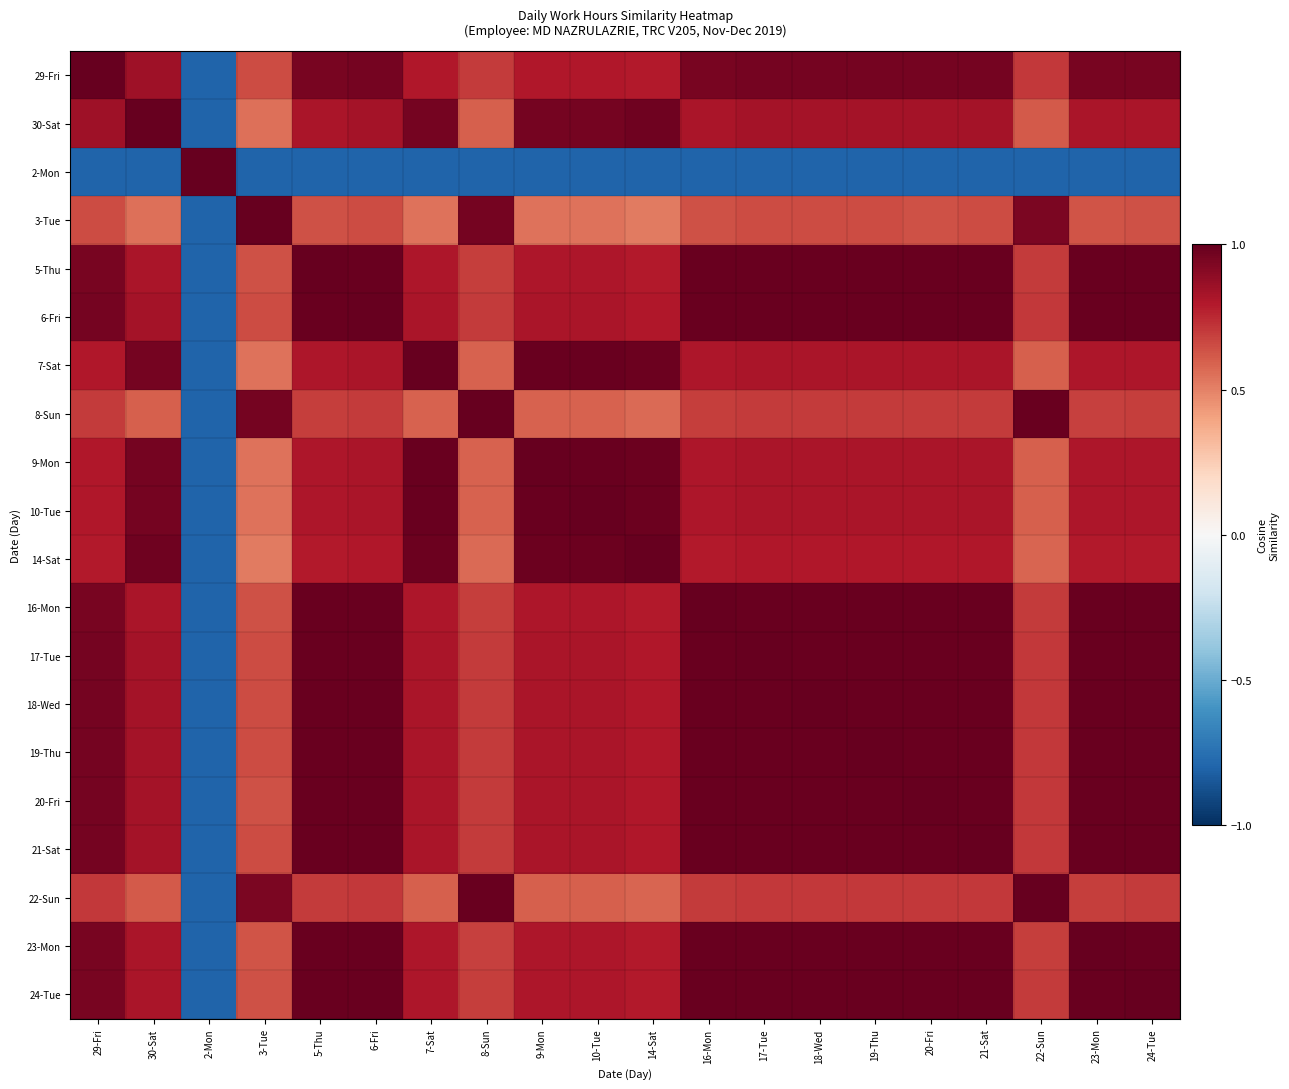

Reading left to right, transcribe all the data shown in this chart.

29-Fri: 29-Fri=1.0	30-Sat=0.8	2-Mon=-0.8	3-Tue=0.7	5-Thu=0.9	6-Fri=1.0	7-Sat=0.8	8-Sun=0.7	9-Mon=0.8	10-Tue=0.8	14-Sat=0.8	16-Mon=0.9	17-Tue=1.0	18-Wed=1.0	19-Thu=1.0	20-Fri=1.0	21-Sat=1.0	22-Sun=0.7	23-Mon=0.9	24-Tue=0.9
30-Sat: 29-Fri=0.8	30-Sat=1.0	2-Mon=-0.8	3-Tue=0.6	5-Thu=0.8	6-Fri=0.8	7-Sat=1.0	8-Sun=0.6	9-Mon=1.0	10-Tue=1.0	14-Sat=1.0	16-Mon=0.8	17-Tue=0.8	18-Wed=0.8	19-Thu=0.8	20-Fri=0.8	21-Sat=0.8	22-Sun=0.6	23-Mon=0.8	24-Tue=0.8
2-Mon: 29-Fri=-0.8	30-Sat=-0.8	2-Mon=1.0	3-Tue=-0.8	5-Thu=-0.8	6-Fri=-0.8	7-Sat=-0.8	8-Sun=-0.8	9-Mon=-0.8	10-Tue=-0.8	14-Sat=-0.8	16-Mon=-0.8	17-Tue=-0.8	18-Wed=-0.8	19-Thu=-0.8	20-Fri=-0.8	21-Sat=-0.8	22-Sun=-0.8	23-Mon=-0.8	24-Tue=-0.8
3-Tue: 29-Fri=0.7	30-Sat=0.6	2-Mon=-0.8	3-Tue=1.0	5-Thu=0.6	6-Fri=0.7	7-Sat=0.5	8-Sun=1.0	9-Mon=0.5	10-Tue=0.5	14-Sat=0.5	16-Mon=0.6	17-Tue=0.7	18-Wed=0.7	19-Thu=0.7	20-Fri=0.6	21-Sat=0.7	22-Sun=0.9	23-Mon=0.6	24-Tue=0.6
5-Thu: 29-Fri=0.9	30-Sat=0.8	2-Mon=-0.8	3-Tue=0.6	5-Thu=1.0	6-Fri=1.0	7-Sat=0.8	8-Sun=0.7	9-Mon=0.8	10-Tue=0.8	14-Sat=0.8	16-Mon=1.0	17-Tue=1.0	18-Wed=1.0	19-Thu=1.0	20-Fri=1.0	21-Sat=1.0	22-Sun=0.7	23-Mon=1.0	24-Tue=1.0
6-Fri: 29-Fri=1.0	30-Sat=0.8	2-Mon=-0.8	3-Tue=0.7	5-Thu=1.0	6-Fri=1.0	7-Sat=0.8	8-Sun=0.7	9-Mon=0.8	10-Tue=0.8	14-Sat=0.8	16-Mon=1.0	17-Tue=1.0	18-Wed=1.0	19-Thu=1.0	20-Fri=1.0	21-Sat=1.0	22-Sun=0.7	23-Mon=1.0	24-Tue=1.0
7-Sat: 29-Fri=0.8	30-Sat=1.0	2-Mon=-0.8	3-Tue=0.5	5-Thu=0.8	6-Fri=0.8	7-Sat=1.0	8-Sun=0.6	9-Mon=1.0	10-Tue=1.0	14-Sat=1.0	16-Mon=0.8	17-Tue=0.8	18-Wed=0.8	19-Thu=0.8	20-Fri=0.8	21-Sat=0.8	22-Sun=0.6	23-Mon=0.8	24-Tue=0.8
8-Sun: 29-Fri=0.7	30-Sat=0.6	2-Mon=-0.8	3-Tue=1.0	5-Thu=0.7	6-Fri=0.7	7-Sat=0.6	8-Sun=1.0	9-Mon=0.6	10-Tue=0.6	14-Sat=0.6	16-Mon=0.7	17-Tue=0.7	18-Wed=0.7	19-Thu=0.7	20-Fri=0.7	21-Sat=0.7	22-Sun=1.0	23-Mon=0.7	24-Tue=0.7
9-Mon: 29-Fri=0.8	30-Sat=1.0	2-Mon=-0.8	3-Tue=0.5	5-Thu=0.8	6-Fri=0.8	7-Sat=1.0	8-Sun=0.6	9-Mon=1.0	10-Tue=1.0	14-Sat=1.0	16-Mon=0.8	17-Tue=0.8	18-Wed=0.8	19-Thu=0.8	20-Fri=0.8	21-Sat=0.8	22-Sun=0.6	23-Mon=0.8	24-Tue=0.8
10-Tue: 29-Fri=0.8	30-Sat=1.0	2-Mon=-0.8	3-Tue=0.5	5-Thu=0.8	6-Fri=0.8	7-Sat=1.0	8-Sun=0.6	9-Mon=1.0	10-Tue=1.0	14-Sat=1.0	16-Mon=0.8	17-Tue=0.8	18-Wed=0.8	19-Thu=0.8	20-Fri=0.8	21-Sat=0.8	22-Sun=0.6	23-Mon=0.8	24-Tue=0.8
14-Sat: 29-Fri=0.8	30-Sat=1.0	2-Mon=-0.8	3-Tue=0.5	5-Thu=0.8	6-Fri=0.8	7-Sat=1.0	8-Sun=0.6	9-Mon=1.0	10-Tue=1.0	14-Sat=1.0	16-Mon=0.8	17-Tue=0.8	18-Wed=0.8	19-Thu=0.8	20-Fri=0.8	21-Sat=0.8	22-Sun=0.6	23-Mon=0.8	24-Tue=0.8
16-Mon: 29-Fri=0.9	30-Sat=0.8	2-Mon=-0.8	3-Tue=0.6	5-Thu=1.0	6-Fri=1.0	7-Sat=0.8	8-Sun=0.7	9-Mon=0.8	10-Tue=0.8	14-Sat=0.8	16-Mon=1.0	17-Tue=1.0	18-Wed=1.0	19-Thu=1.0	20-Fri=1.0	21-Sat=1.0	22-Sun=0.7	23-Mon=1.0	24-Tue=1.0
17-Tue: 29-Fri=1.0	30-Sat=0.8	2-Mon=-0.8	3-Tue=0.7	5-Thu=1.0	6-Fri=1.0	7-Sat=0.8	8-Sun=0.7	9-Mon=0.8	10-Tue=0.8	14-Sat=0.8	16-Mon=1.0	17-Tue=1.0	18-Wed=1.0	19-Thu=1.0	20-Fri=1.0	21-Sat=1.0	22-Sun=0.7	23-Mon=1.0	24-Tue=1.0
18-Wed: 29-Fri=1.0	30-Sat=0.8	2-Mon=-0.8	3-Tue=0.7	5-Thu=1.0	6-Fri=1.0	7-Sat=0.8	8-Sun=0.7	9-Mon=0.8	10-Tue=0.8	14-Sat=0.8	16-Mon=1.0	17-Tue=1.0	18-Wed=1.0	19-Thu=1.0	20-Fri=1.0	21-Sat=1.0	22-Sun=0.7	23-Mon=1.0	24-Tue=1.0
19-Thu: 29-Fri=1.0	30-Sat=0.8	2-Mon=-0.8	3-Tue=0.7	5-Thu=1.0	6-Fri=1.0	7-Sat=0.8	8-Sun=0.7	9-Mon=0.8	10-Tue=0.8	14-Sat=0.8	16-Mon=1.0	17-Tue=1.0	18-Wed=1.0	19-Thu=1.0	20-Fri=1.0	21-Sat=1.0	22-Sun=0.7	23-Mon=1.0	24-Tue=1.0
20-Fri: 29-Fri=1.0	30-Sat=0.8	2-Mon=-0.8	3-Tue=0.6	5-Thu=1.0	6-Fri=1.0	7-Sat=0.8	8-Sun=0.7	9-Mon=0.8	10-Tue=0.8	14-Sat=0.8	16-Mon=1.0	17-Tue=1.0	18-Wed=1.0	19-Thu=1.0	20-Fri=1.0	21-Sat=1.0	22-Sun=0.7	23-Mon=1.0	24-Tue=1.0
21-Sat: 29-Fri=1.0	30-Sat=0.8	2-Mon=-0.8	3-Tue=0.7	5-Thu=1.0	6-Fri=1.0	7-Sat=0.8	8-Sun=0.7	9-Mon=0.8	10-Tue=0.8	14-Sat=0.8	16-Mon=1.0	17-Tue=1.0	18-Wed=1.0	19-Thu=1.0	20-Fri=1.0	21-Sat=1.0	22-Sun=0.7	23-Mon=1.0	24-Tue=1.0
22-Sun: 29-Fri=0.7	30-Sat=0.6	2-Mon=-0.8	3-Tue=0.9	5-Thu=0.7	6-Fri=0.7	7-Sat=0.6	8-Sun=1.0	9-Mon=0.6	10-Tue=0.6	14-Sat=0.6	16-Mon=0.7	17-Tue=0.7	18-Wed=0.7	19-Thu=0.7	20-Fri=0.7	21-Sat=0.7	22-Sun=1.0	23-Mon=0.7	24-Tue=0.7
23-Mon: 29-Fri=0.9	30-Sat=0.8	2-Mon=-0.8	3-Tue=0.6	5-Thu=1.0	6-Fri=1.0	7-Sat=0.8	8-Sun=0.7	9-Mon=0.8	10-Tue=0.8	14-Sat=0.8	16-Mon=1.0	17-Tue=1.0	18-Wed=1.0	19-Thu=1.0	20-Fri=1.0	21-Sat=1.0	22-Sun=0.7	23-Mon=1.0	24-Tue=1.0
24-Tue: 29-Fri=0.9	30-Sat=0.8	2-Mon=-0.8	3-Tue=0.6	5-Thu=1.0	6-Fri=1.0	7-Sat=0.8	8-Sun=0.7	9-Mon=0.8	10-Tue=0.8	14-Sat=0.8	16-Mon=1.0	17-Tue=1.0	18-Wed=1.0	19-Thu=1.0	20-Fri=1.0	21-Sat=1.0	22-Sun=0.7	23-Mon=1.0	24-Tue=1.0